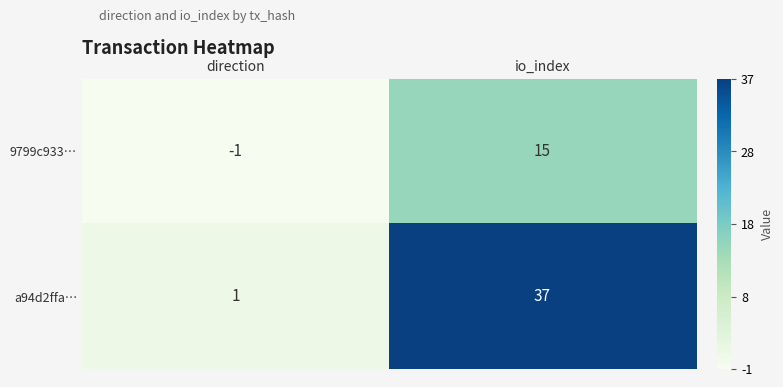

How many distinct data groups are displayed?

2